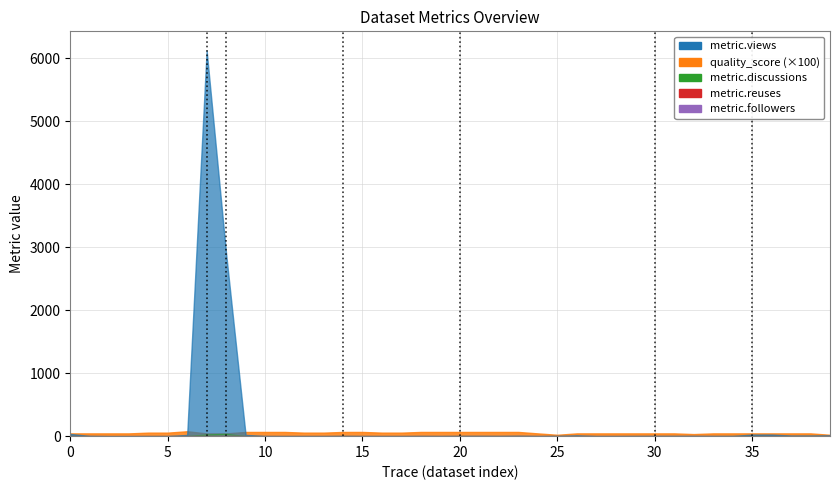

What is the sum of all idx=20 values?

1